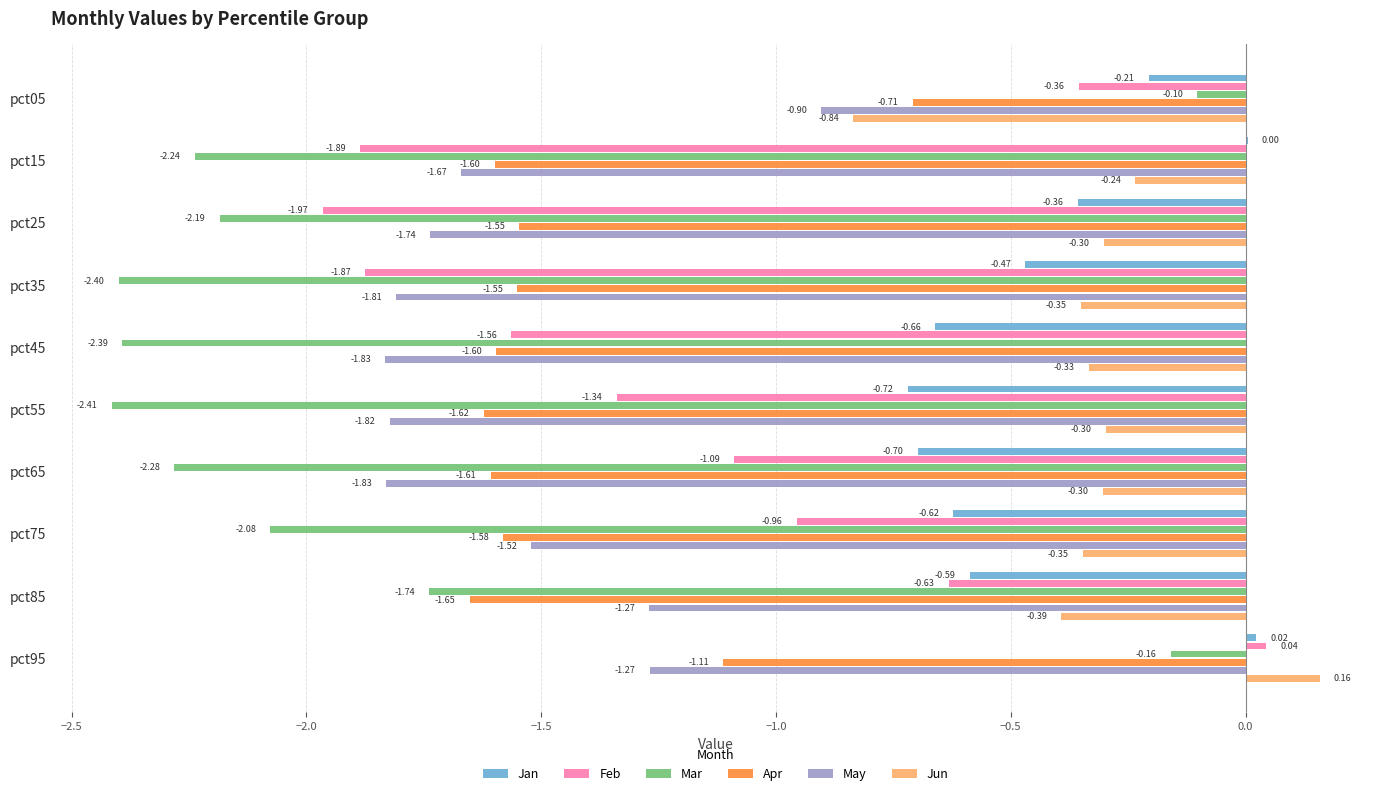

Between pct65 and pct85, which series saw the biggest shift?

May